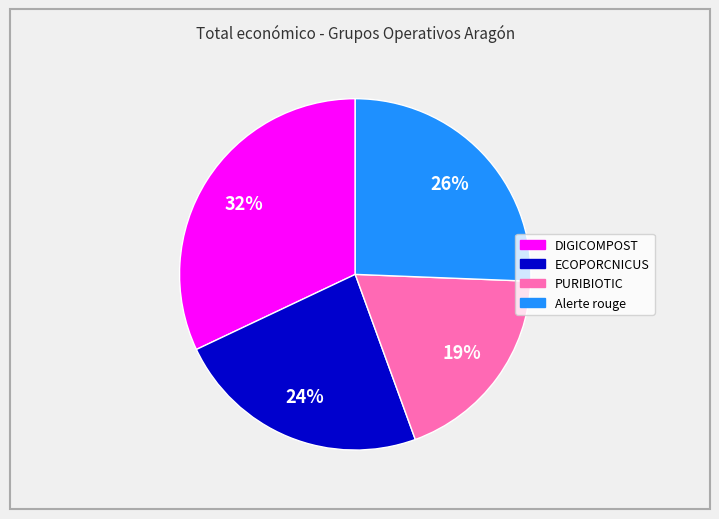

To the nearest percent, what is the difference between the largest and smallest slice percentages?

13%